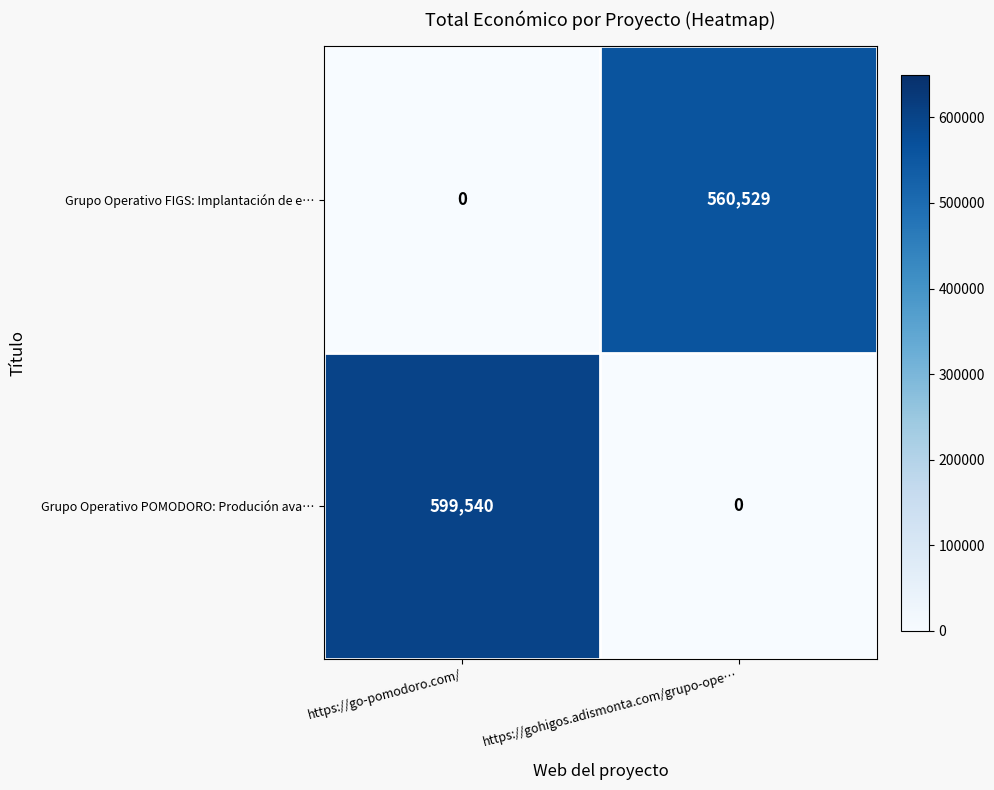

Which series has the widest spread of values?

Grupo Operativo POMODORO: Produción ava…